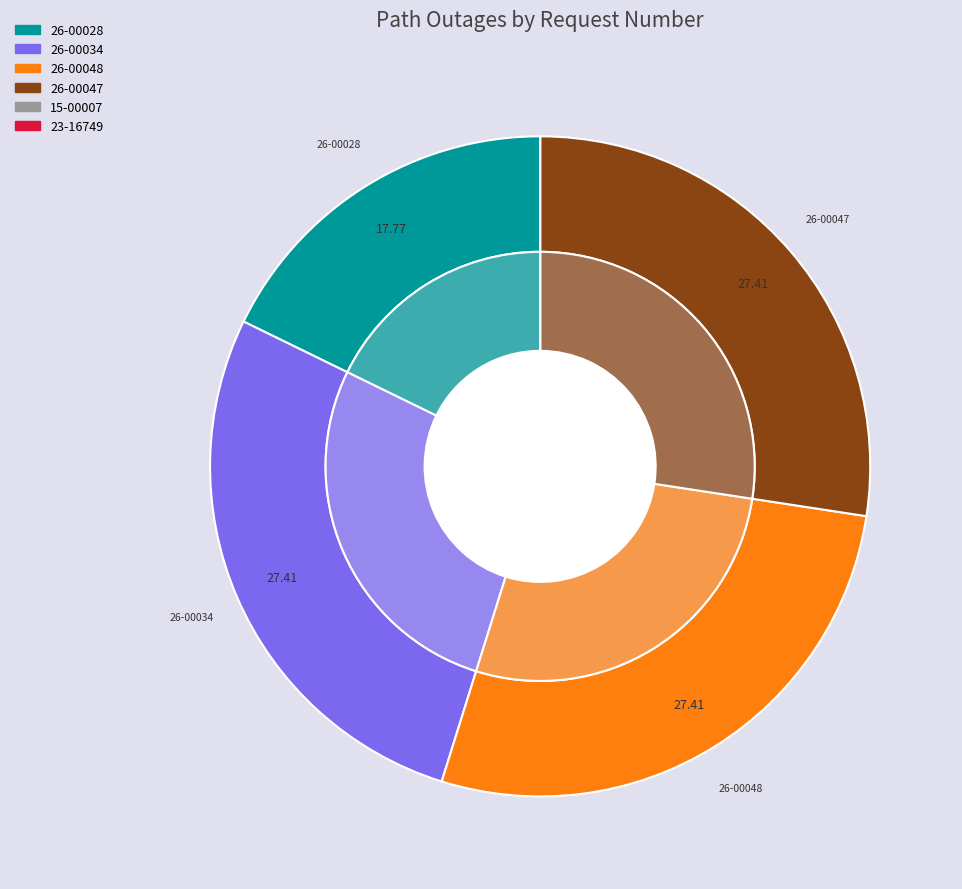

Between 23-16749 and 15-00007, which is larger?

23-16749